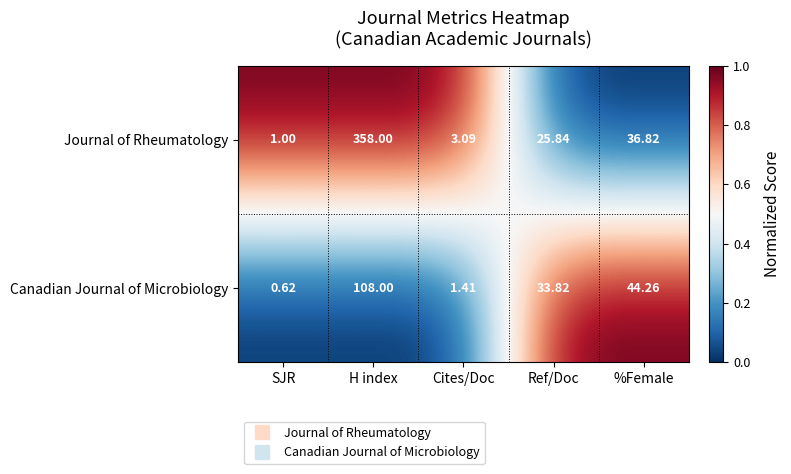

How many series are shown in this chart?

2